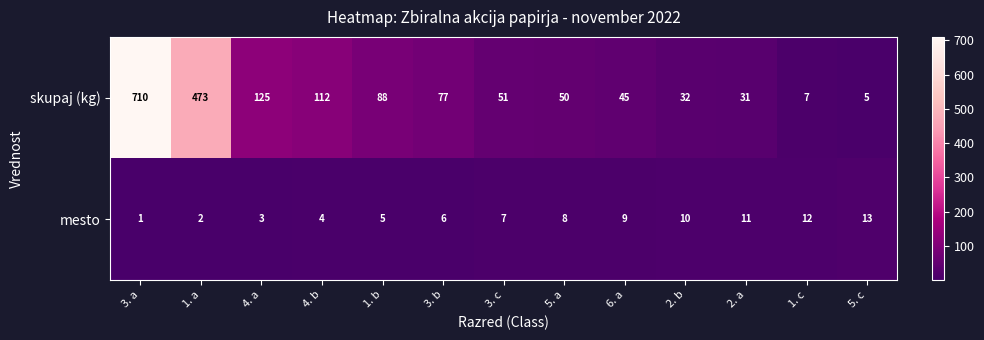

What is the difference between the second highest and second lowest values in the mesto series?

10